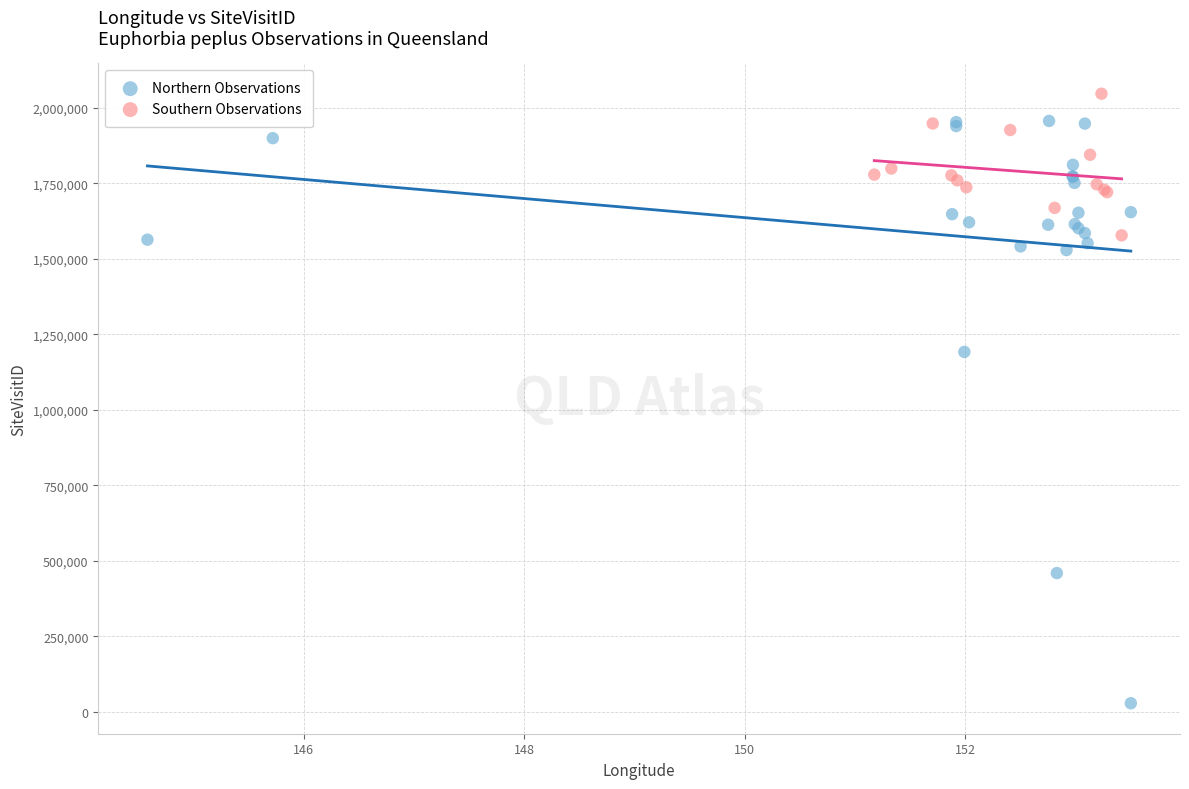

Which series has the largest Y range (max minus min)?

Northern Observations